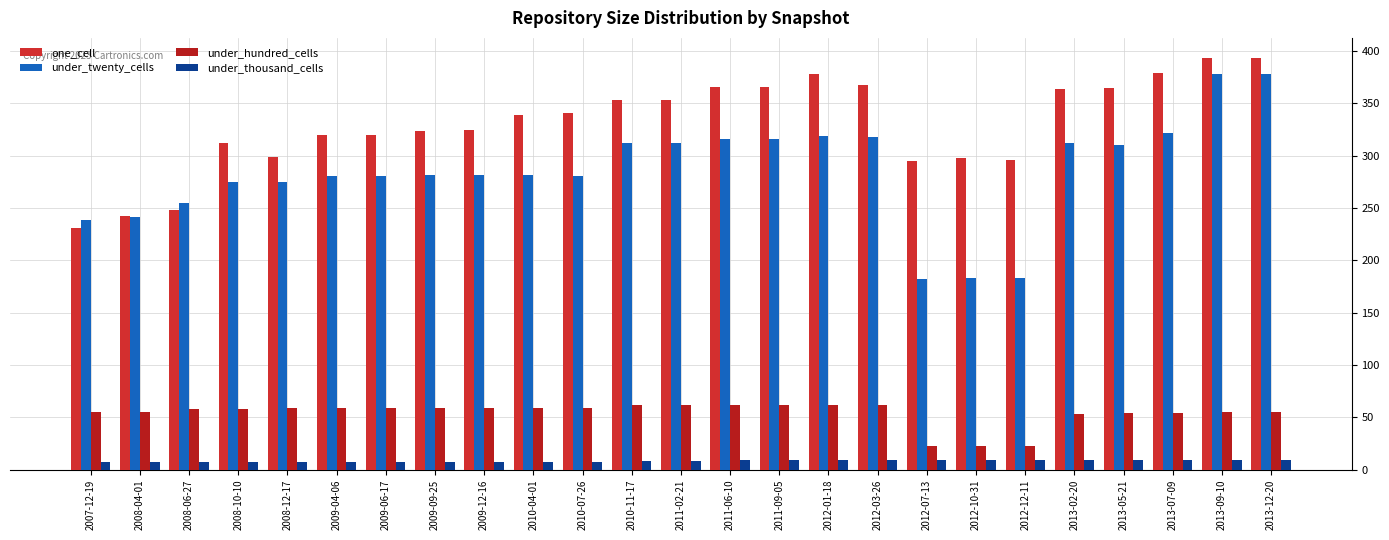

Which series changed the most between 2011-02-21 and 2012-01-18?

one_cell